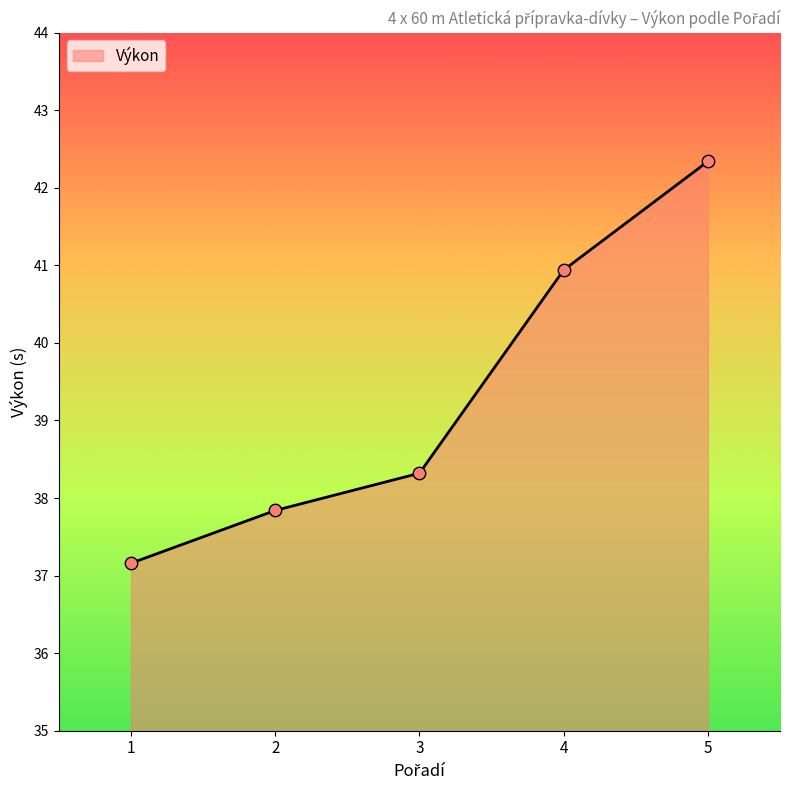

What is the change in value from 2 to 5?

+4.5